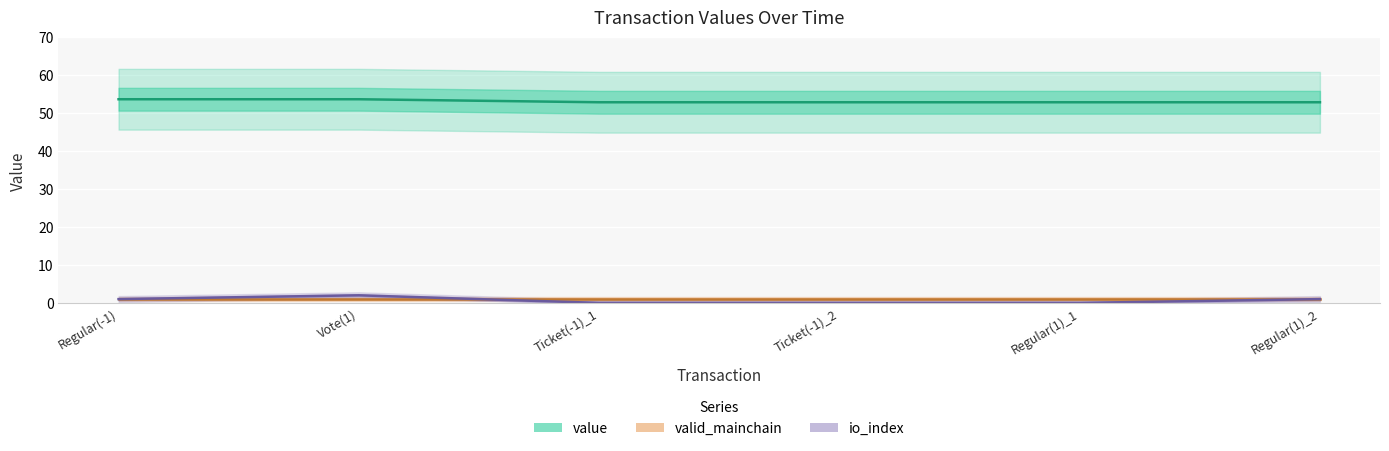

List the series in order of their peak value, lowest first.

valid_mainchain, io_index, value